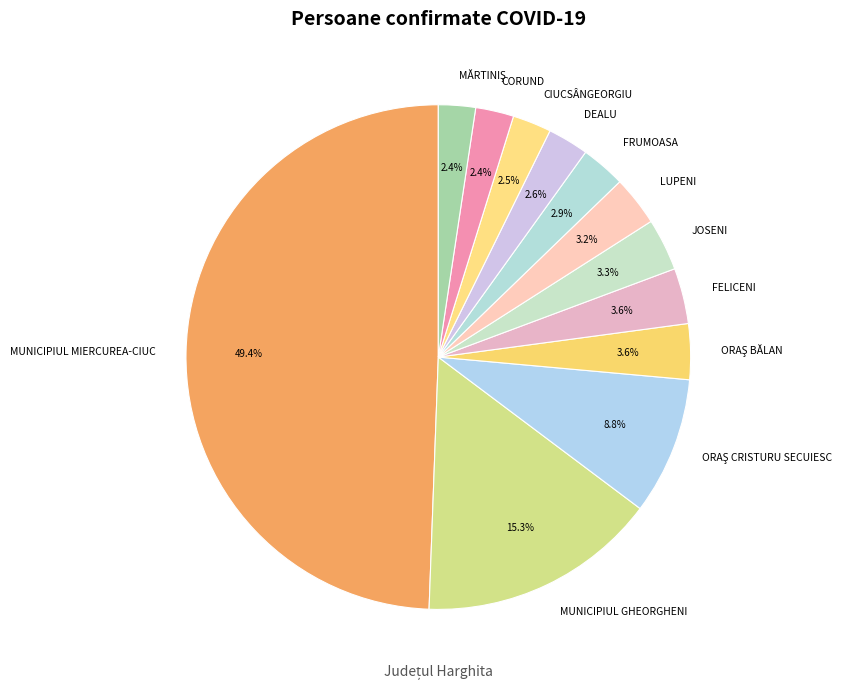

What percentage is NOT represented by CORUND?

97.6%